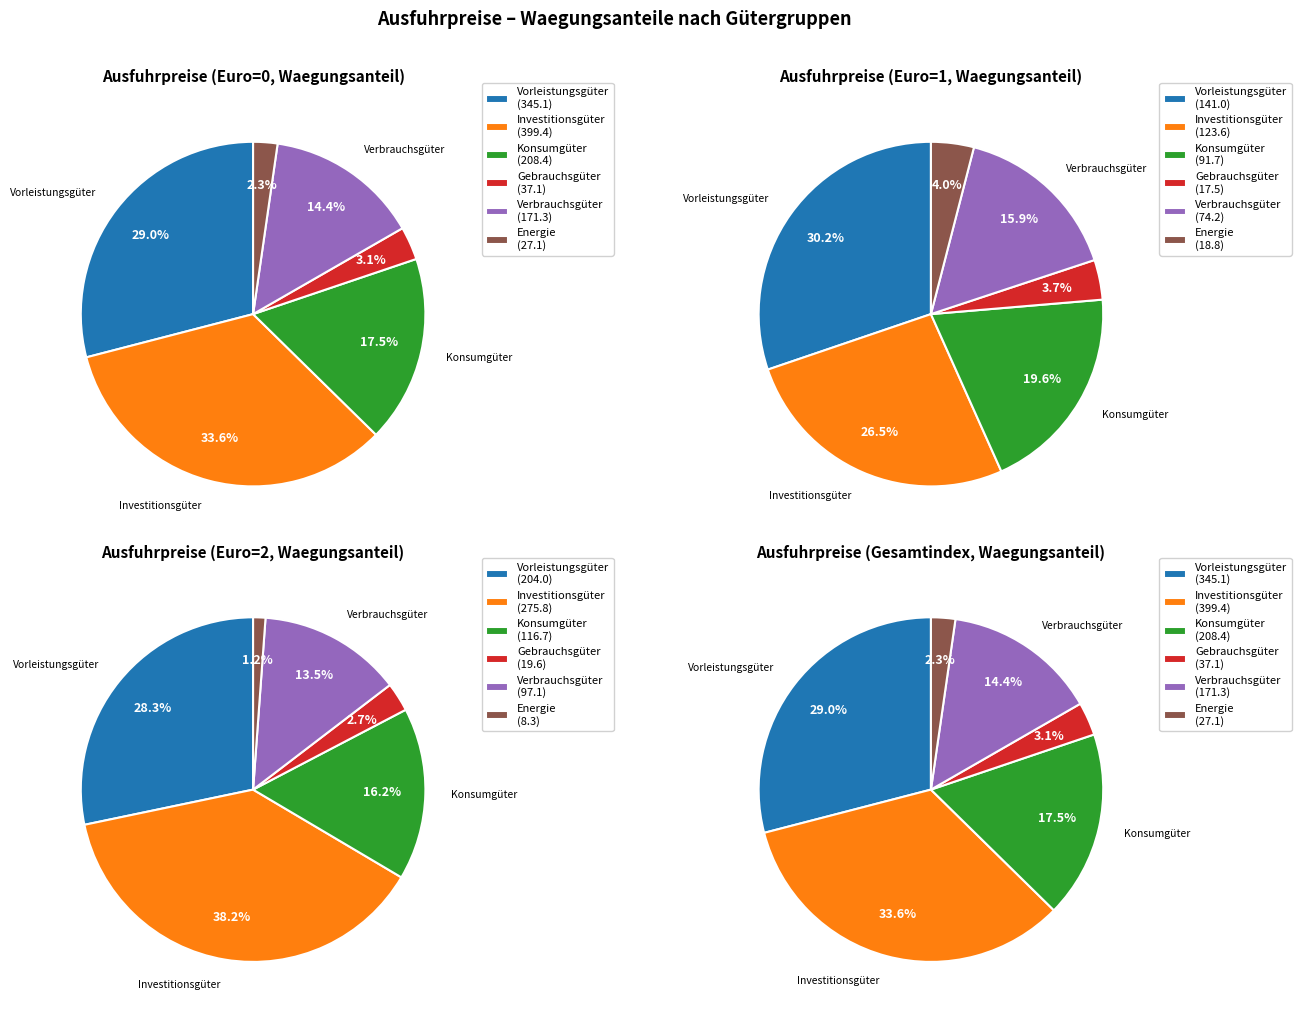

The Vorleistungsgüterproduzenten slice represents 22% of the pie. True or false?

False